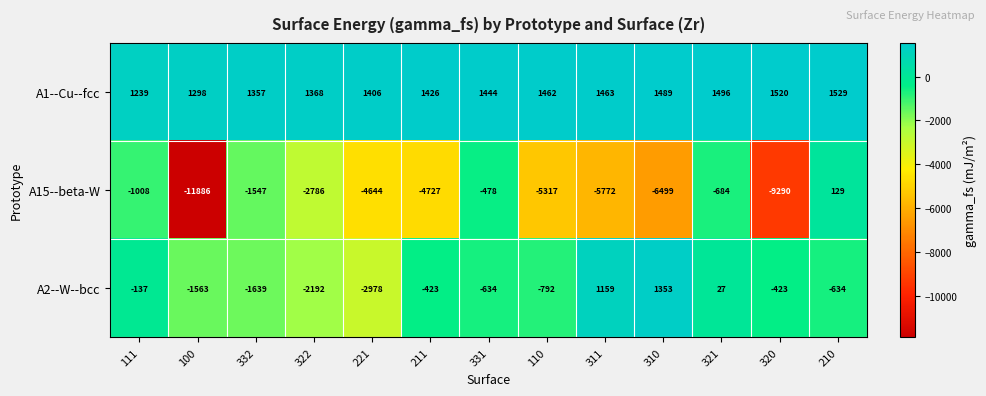

What is the sum of all A15--beta-W values?

-54509